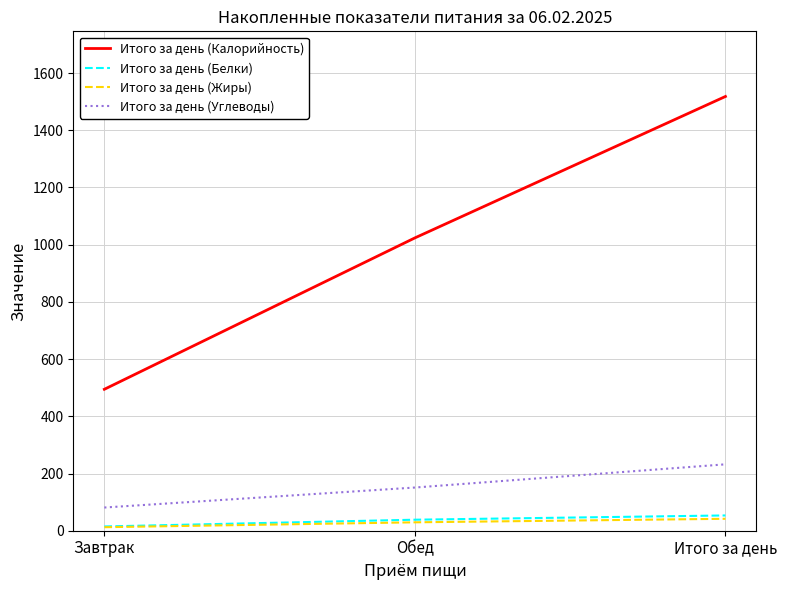

What is the average value of the Итого за день (Калорийность) series?

1012.1